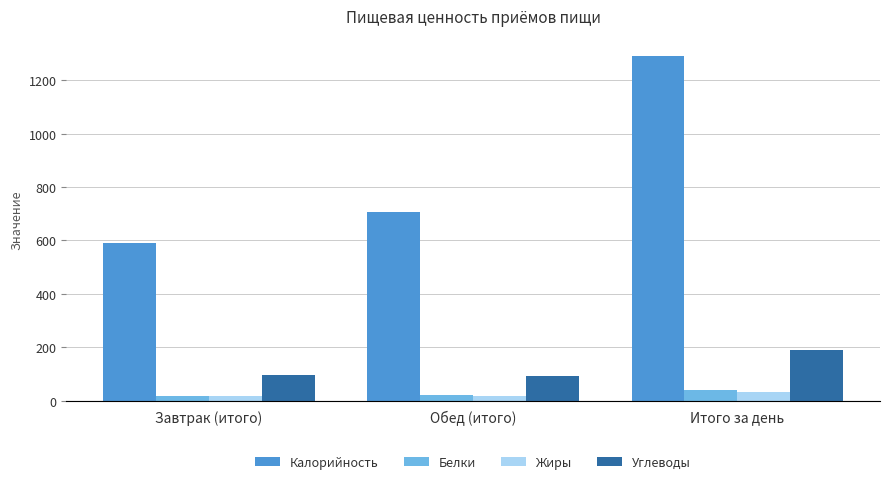

What is the total value across all series at Завтрак (итого)?

722.3